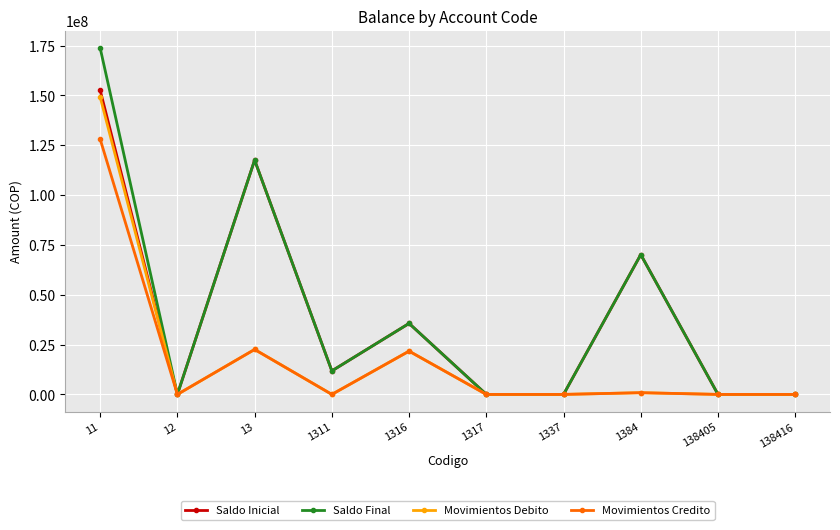

What is the value of the Saldo Inicial point at the 1st from the left?

152639776.0